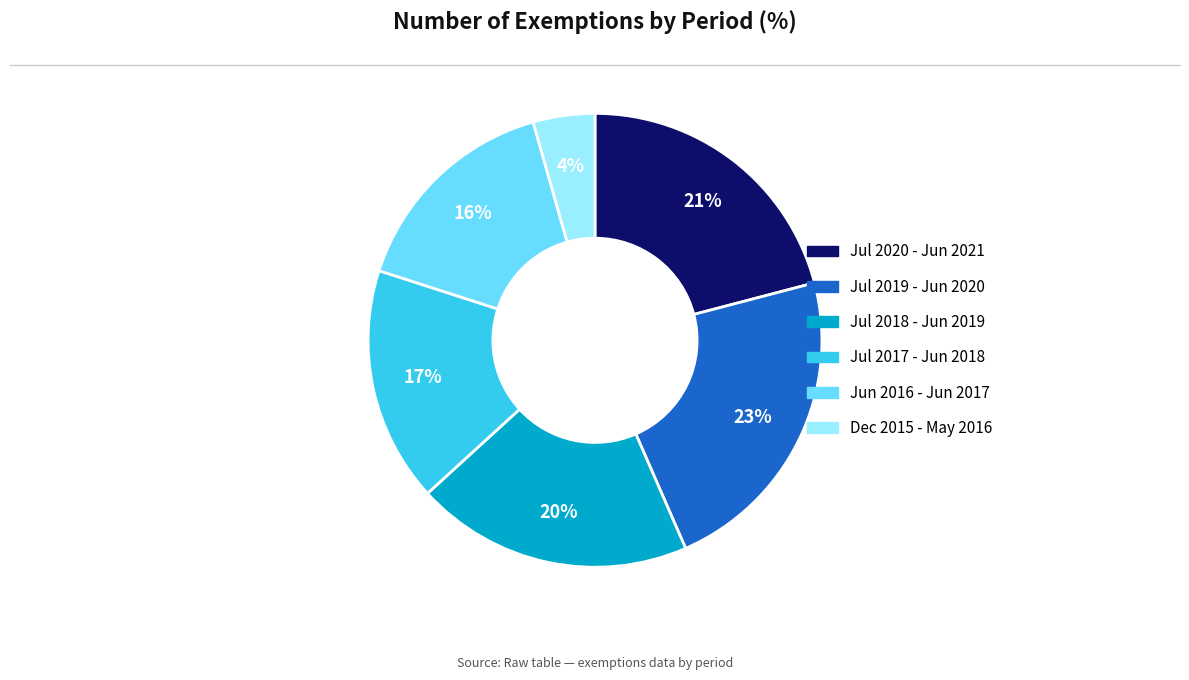

What percentage is the Jul 2019 - Jun 2020 slice, to the nearest percent?

23%